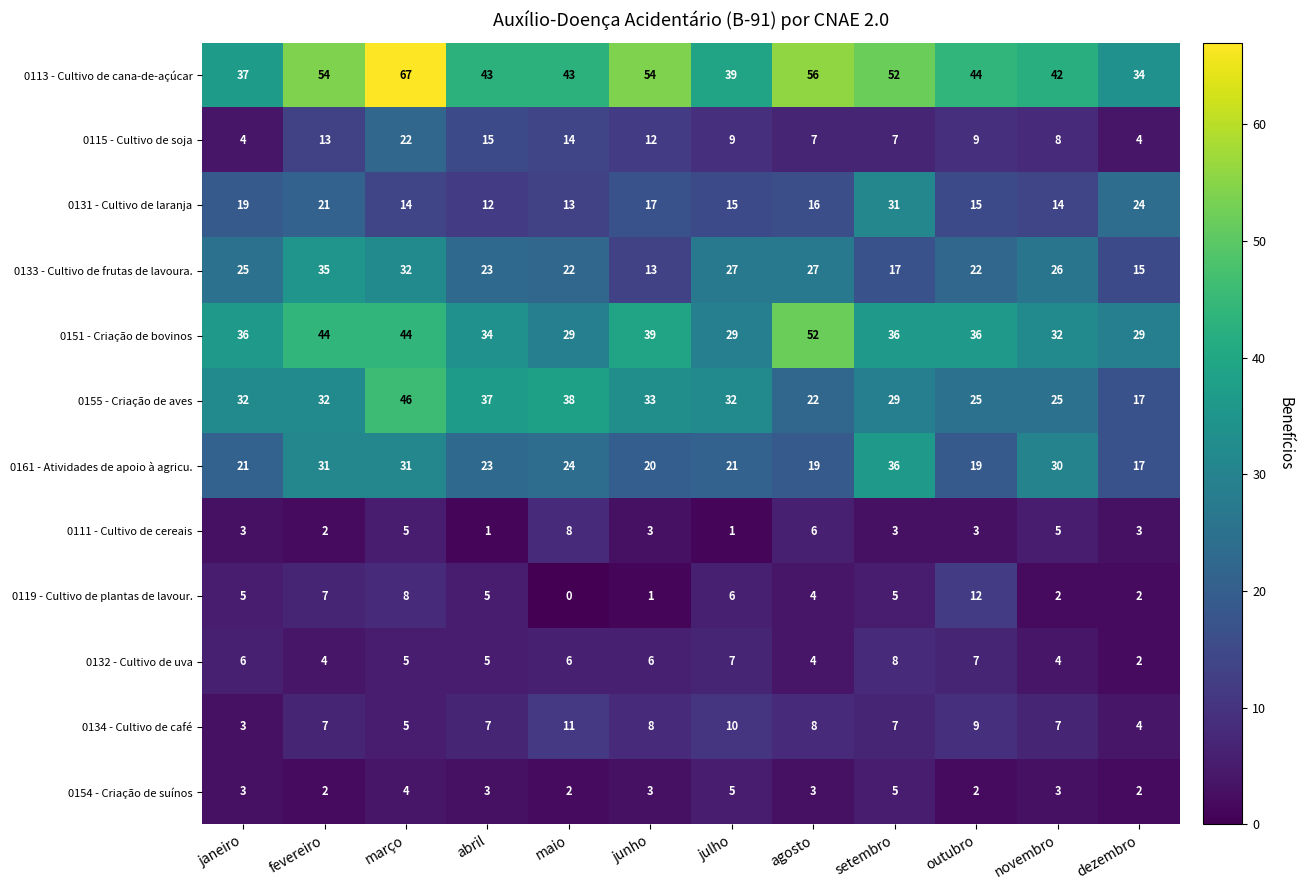

Where is 0113 - Cultivo de cana-de-açúcar nearest to the value 50?

setembro